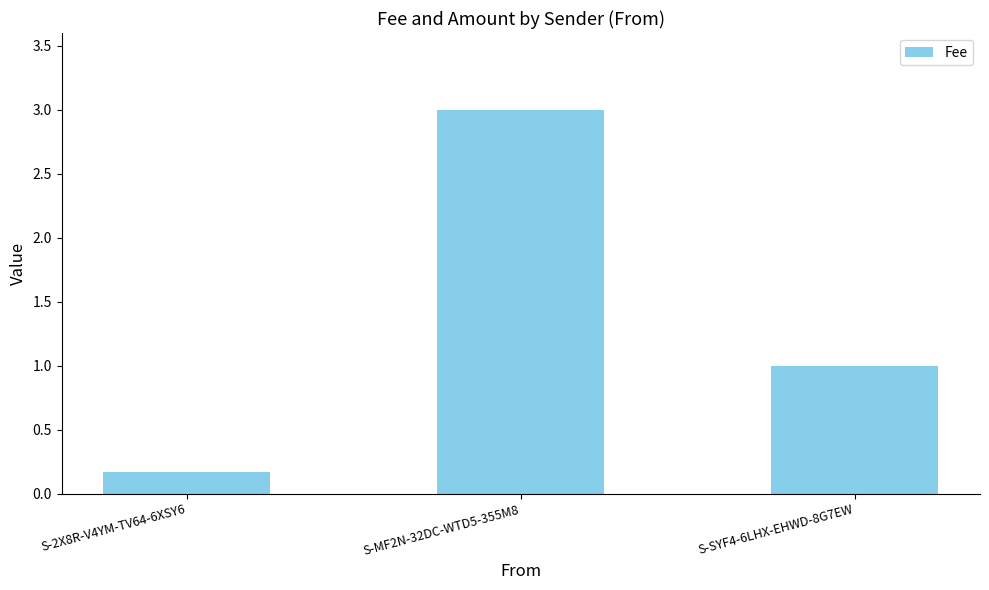

Between S-SYF4-6LHX-EHWD-8G7EW and S-MF2N-32DC-WTD5-355M8, which is larger?

S-MF2N-32DC-WTD5-355M8